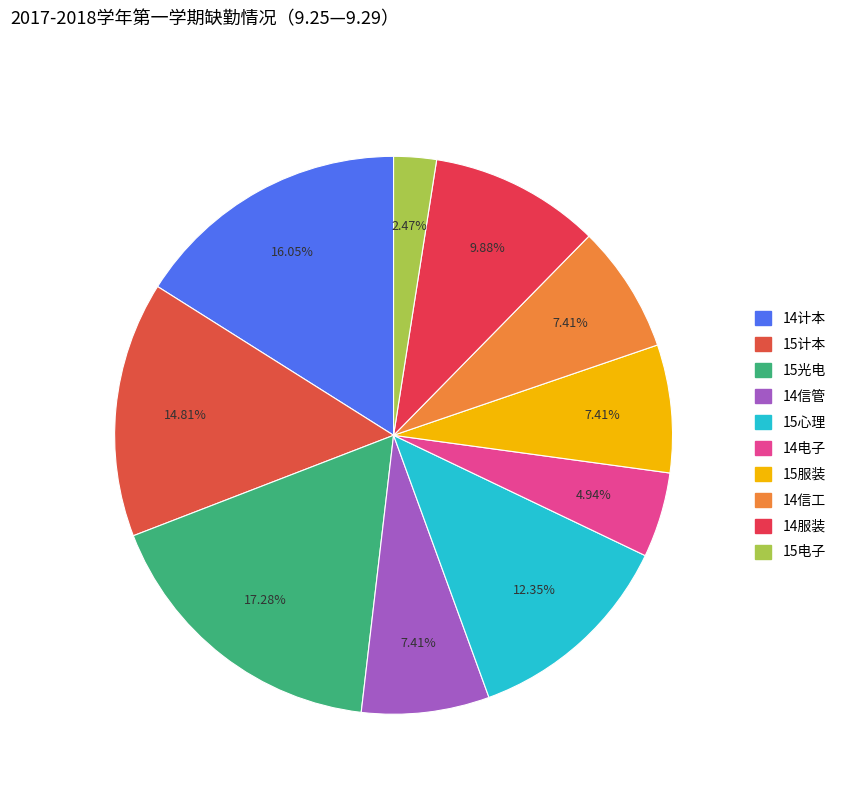

What percentage is the 15心理 slice, to the nearest percent?

12%